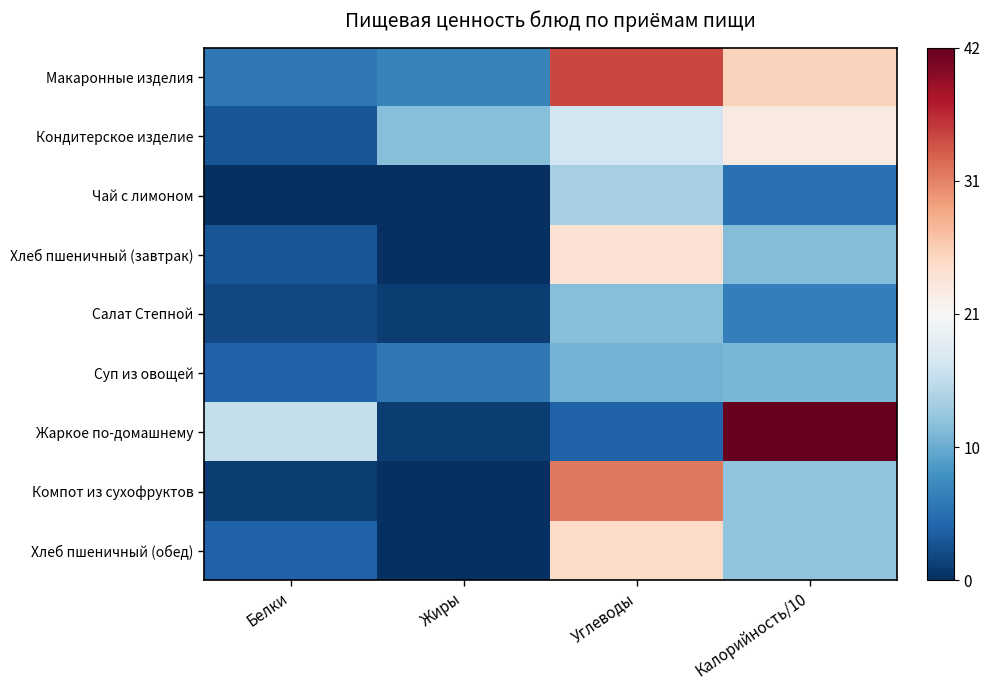

Which series has the widest spread of values?

Жаркое по-домашнему